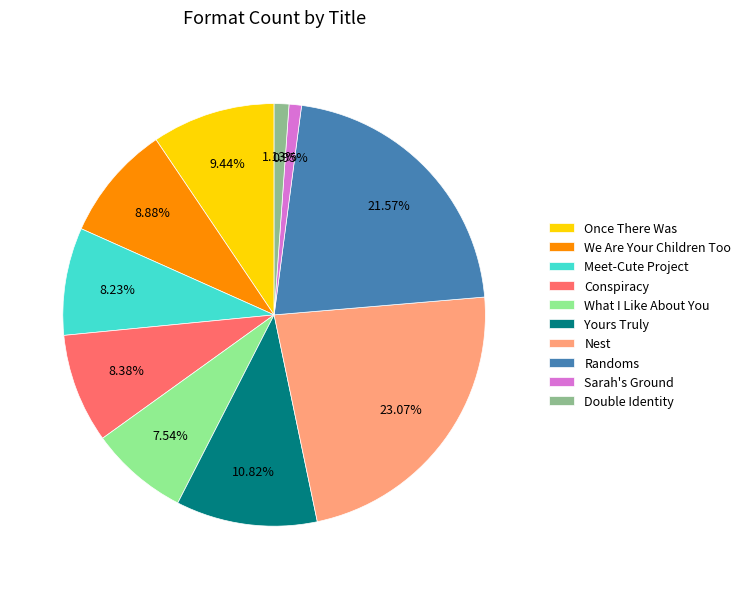

To the nearest percent, what portion does Conspiracy represent?

8%